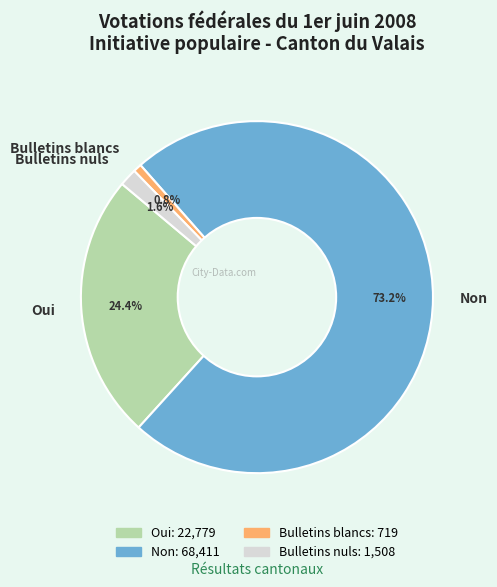

Combined, what portion of the pie is Oui and Bulletins blancs?

25.2%